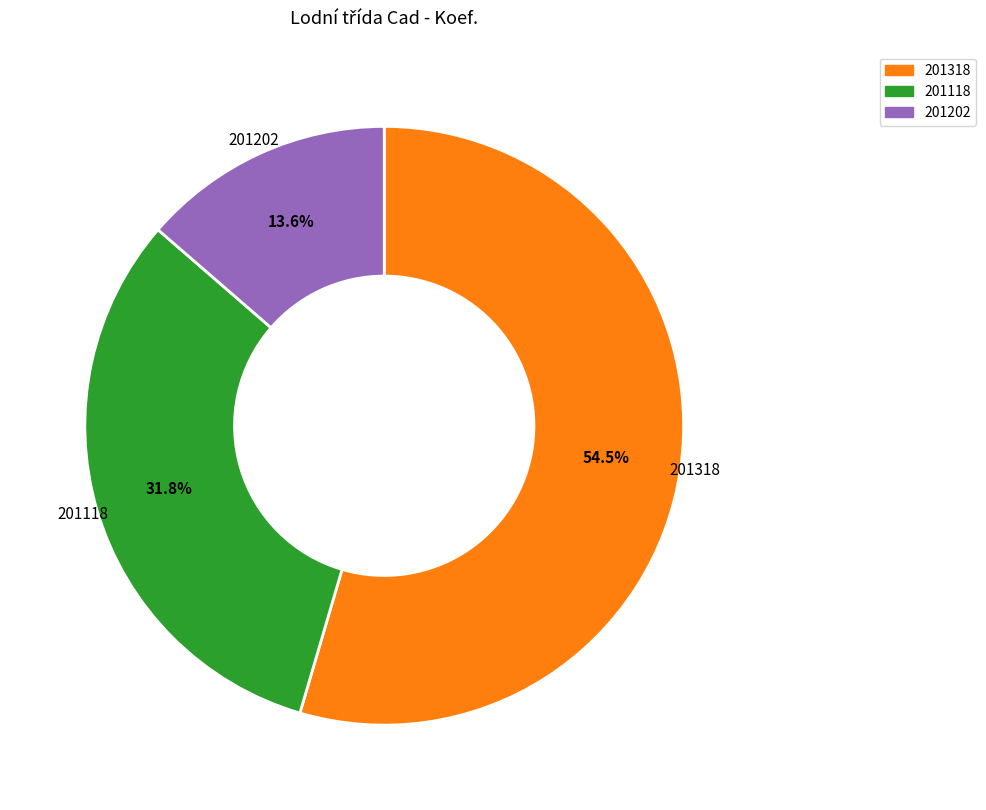

To the nearest percent, what is the difference between the largest and smallest slice percentages?

41%